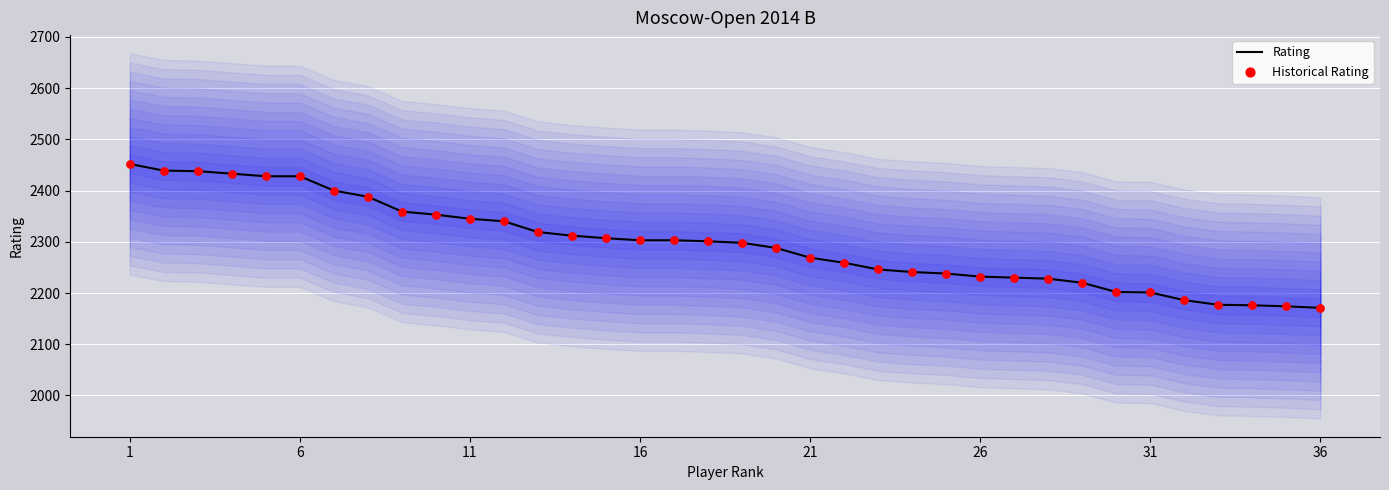

What are all the series names shown in the legend?

Rating, Historical Rating